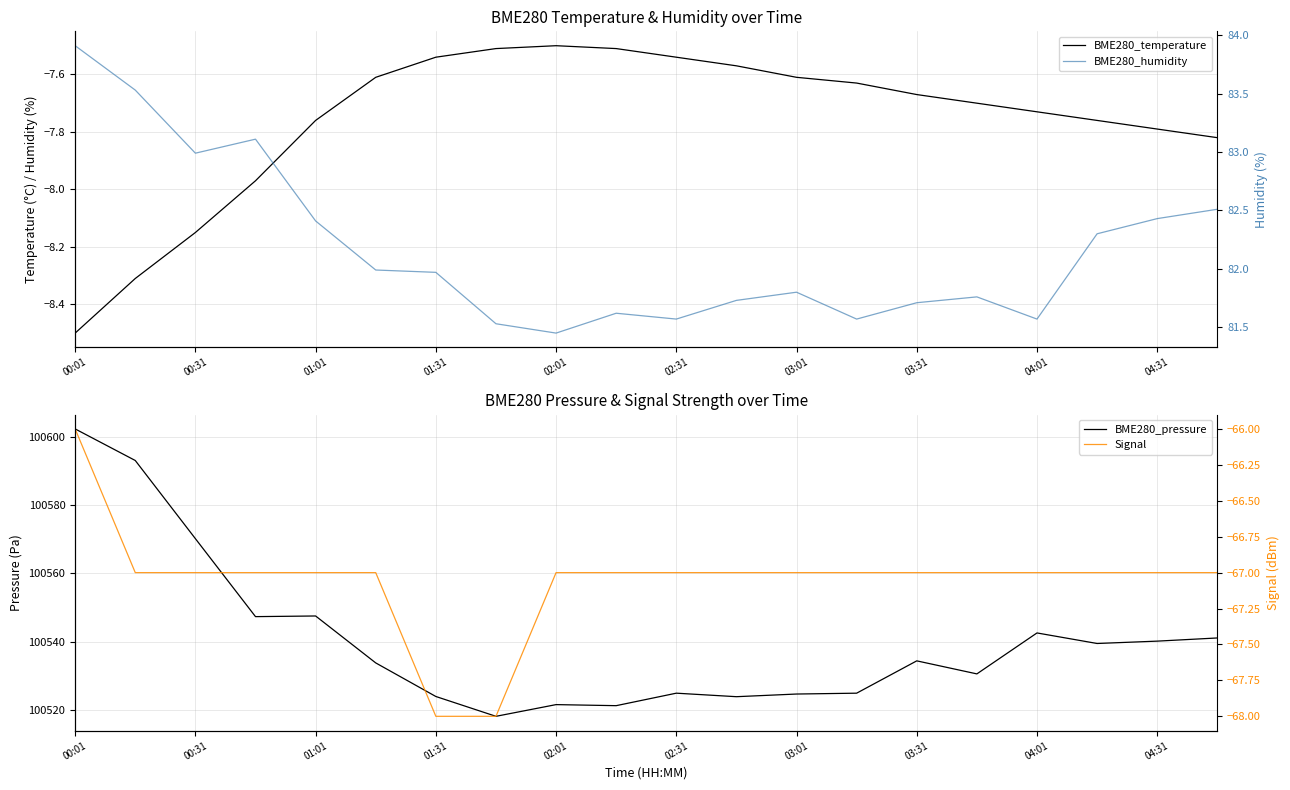

At which label is Signal closest to -67?

00:31